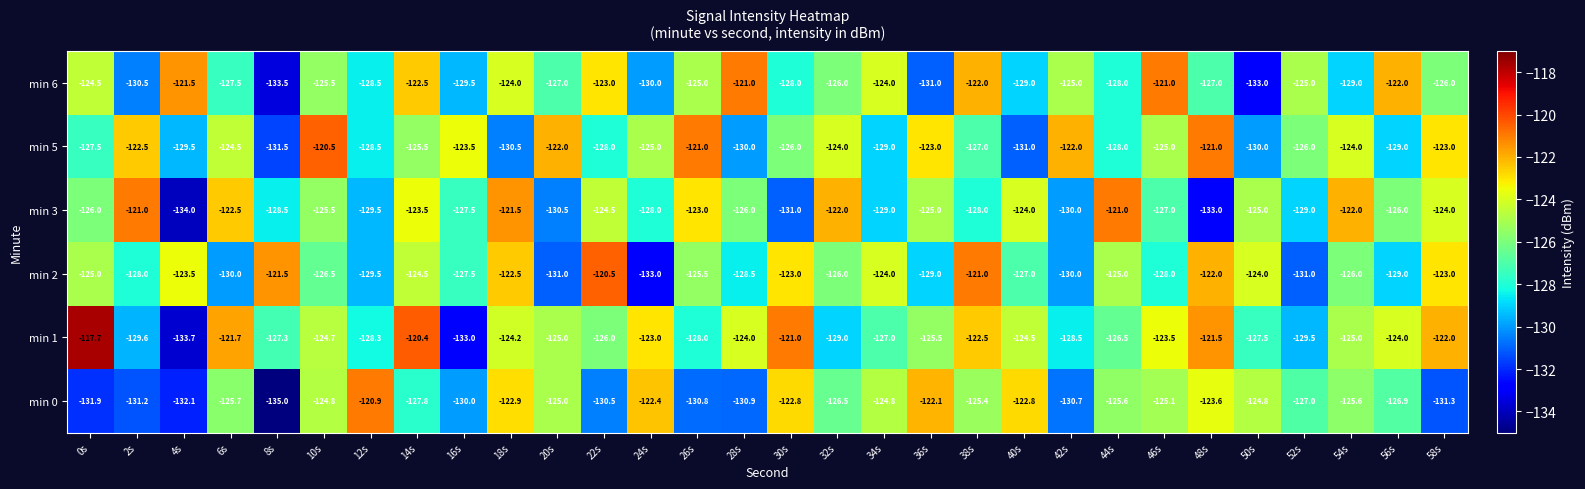

What is the minimum value shown in the chart?

-135.0